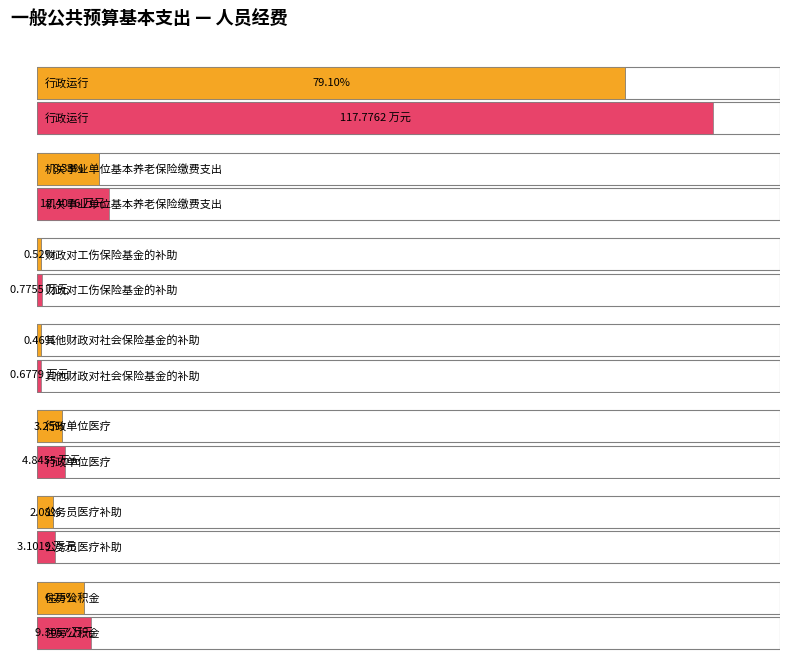

What is the label of the 5th bar from the left?

行政单位医疗